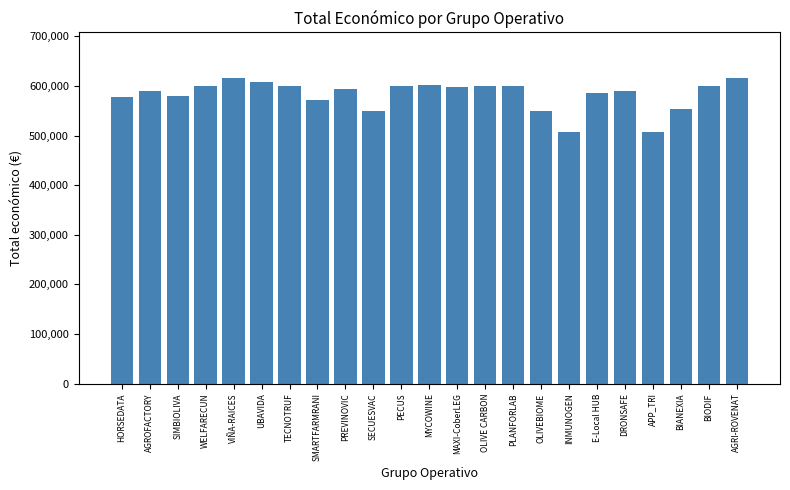

What is the label of the 7th bar from the left?

TECNOTRUF